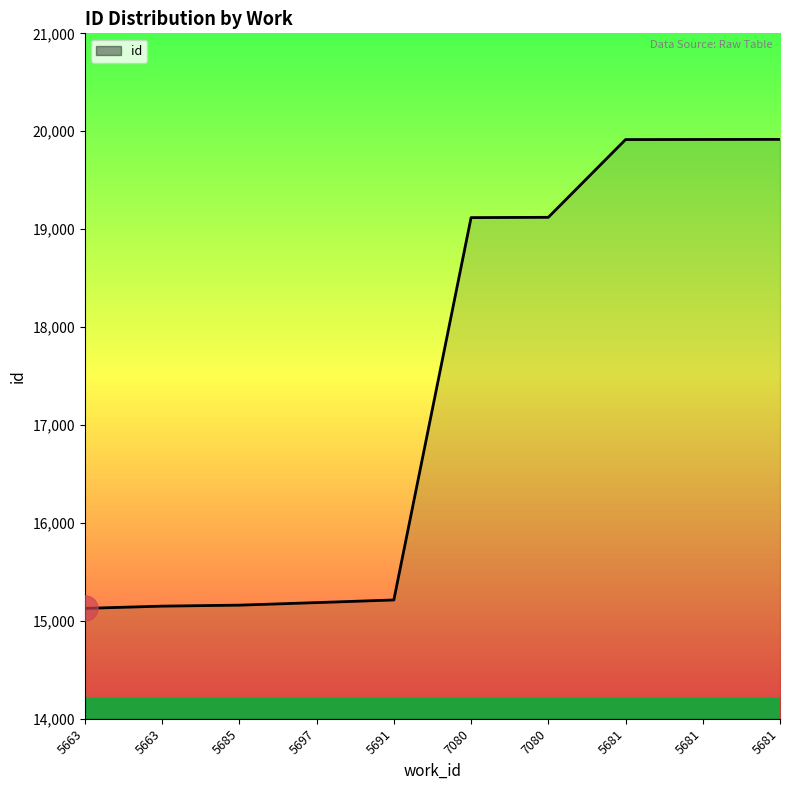

Does the chart have visible grid lines?

No